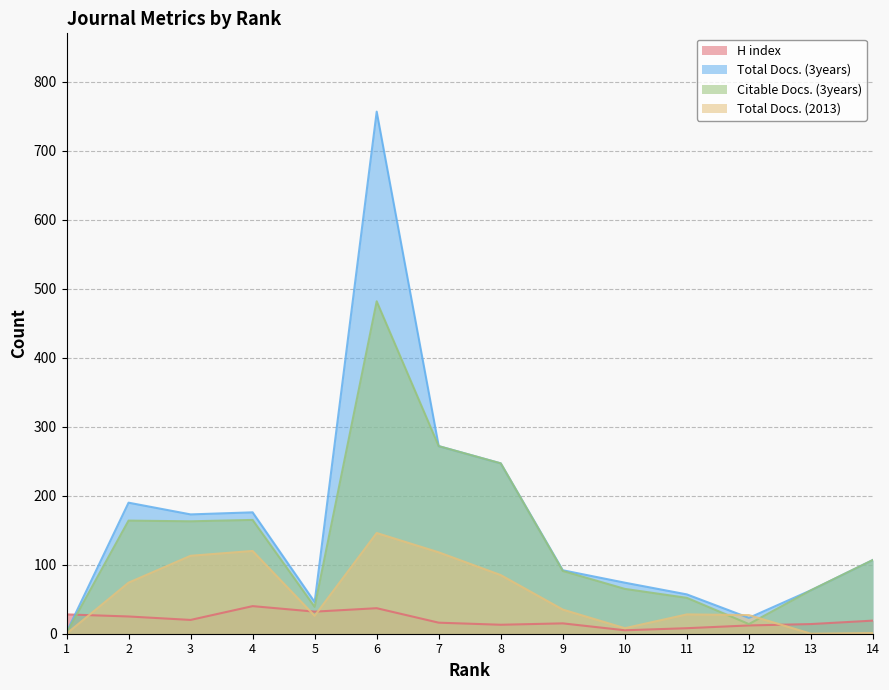

Which series ends up on top after the final intersection of Total Docs. (2013) and Total Docs. (3years)?

Total Docs. (3years)